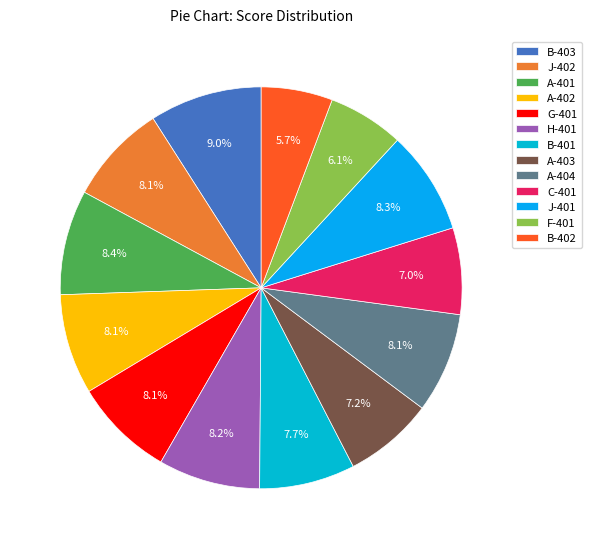

The B-402 slice represents 17% of the pie. True or false?

False